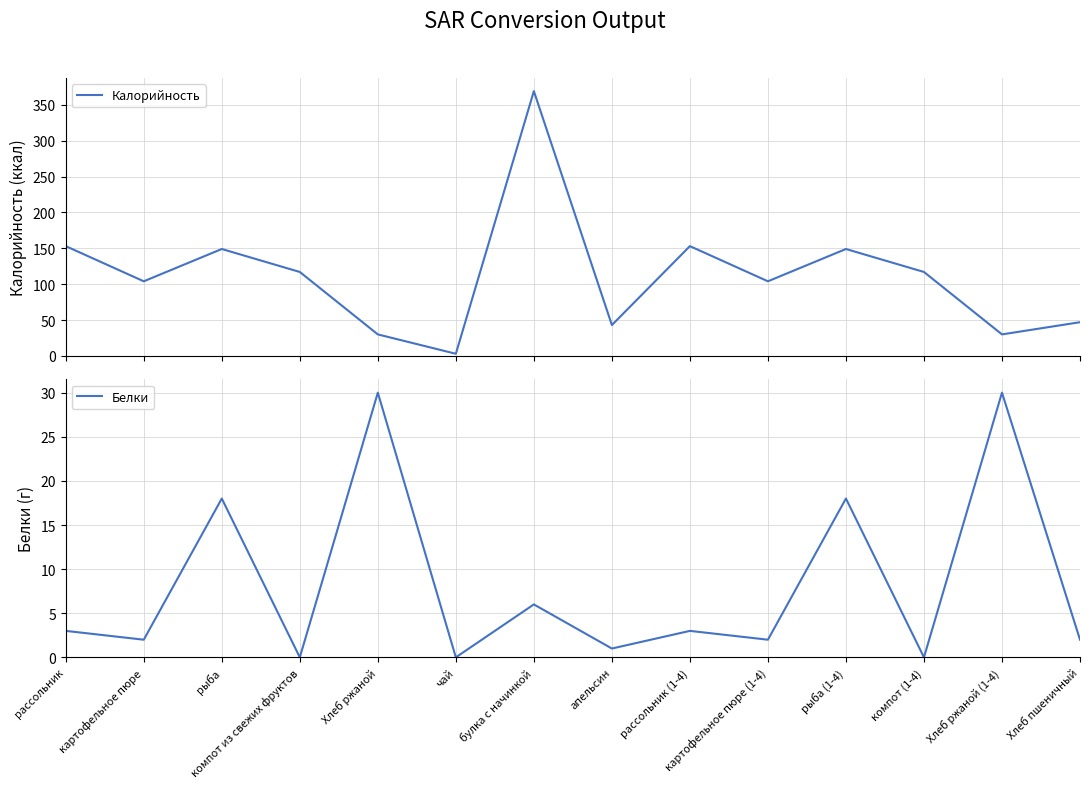

In Калорийность, how many points are higher than both neighbors (excluding endpoints)?

4